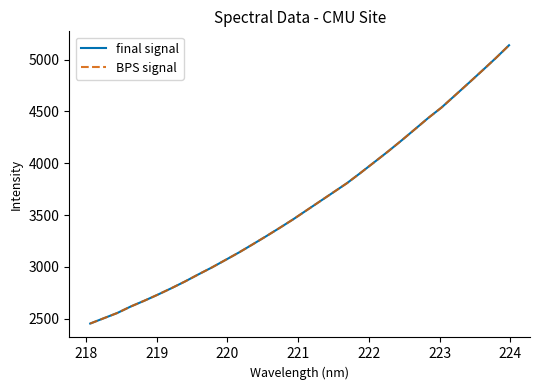

Does the chart display data point markers on the line(s)?

No